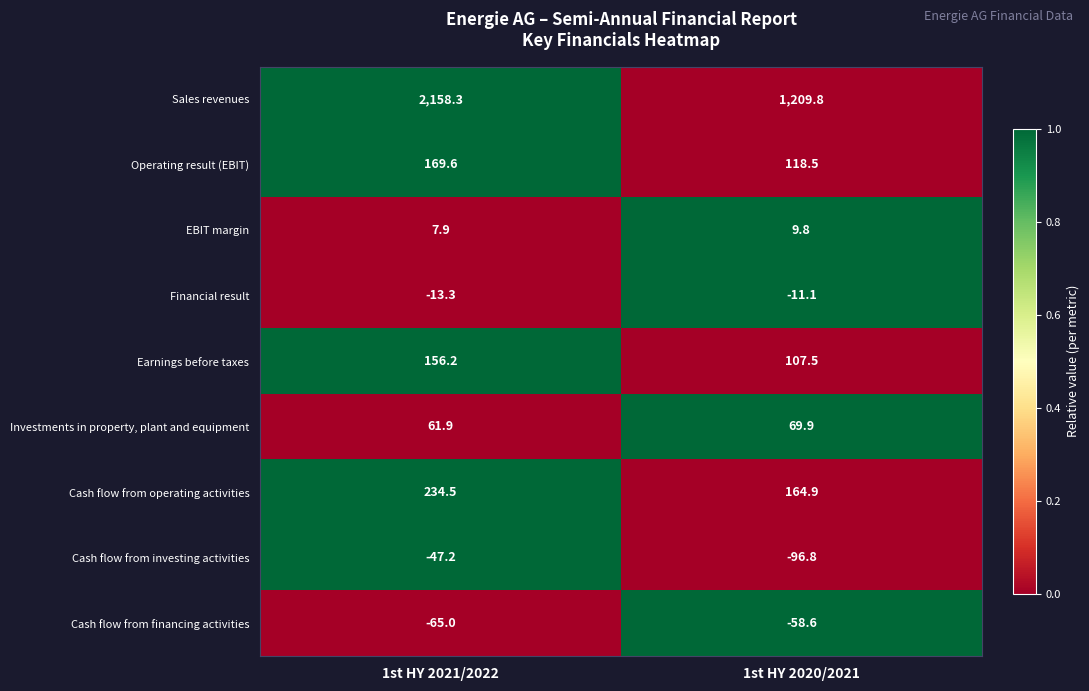

What is the total value across all series at 1st HY 2020/2021?

1513.9